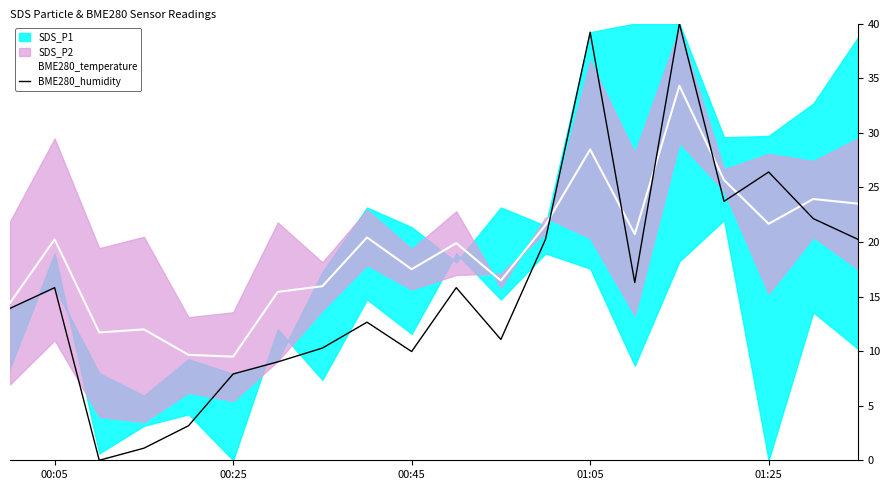

Which series has the largest range (max minus min)?

BME280_humidity